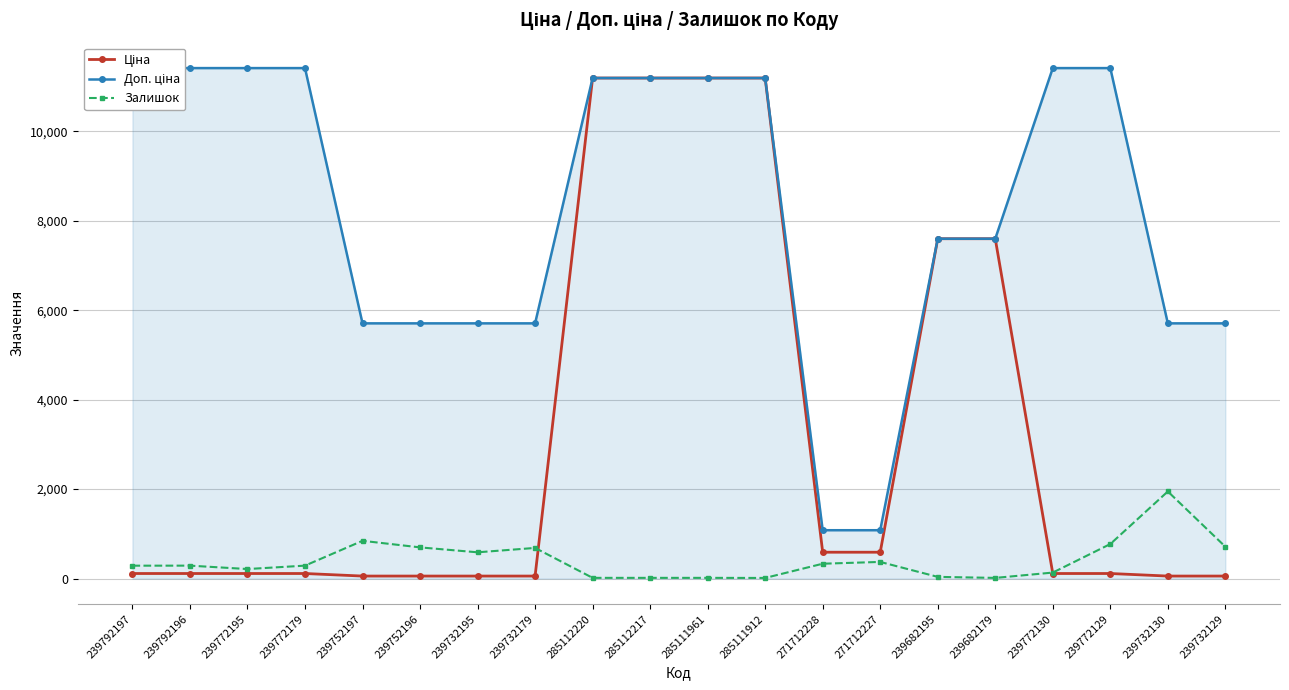

At which category is the sum across all series the highest?

285112220